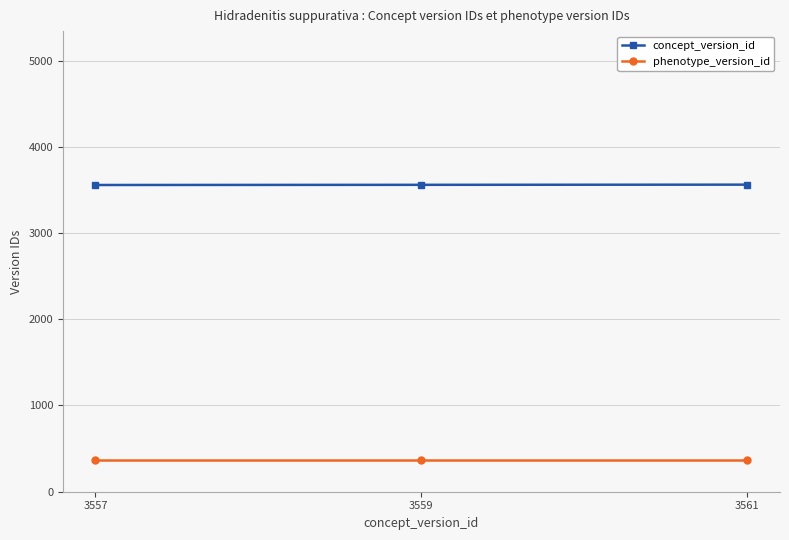

True or false: concept_version_id has a value of 5733 at 3557.

False